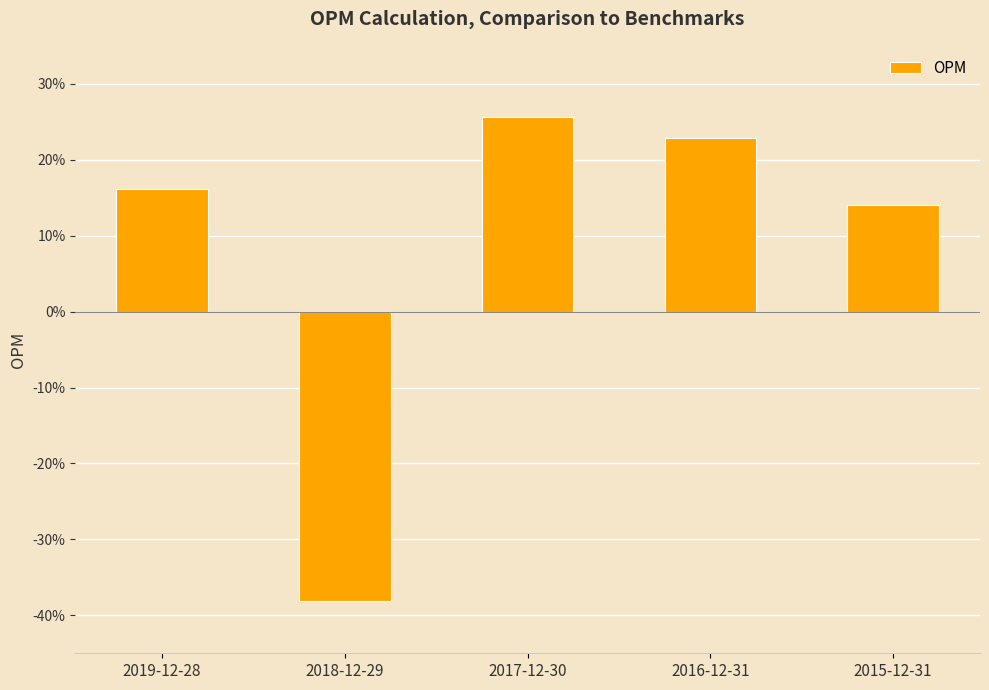

Does the chart contain any negative values?

Yes